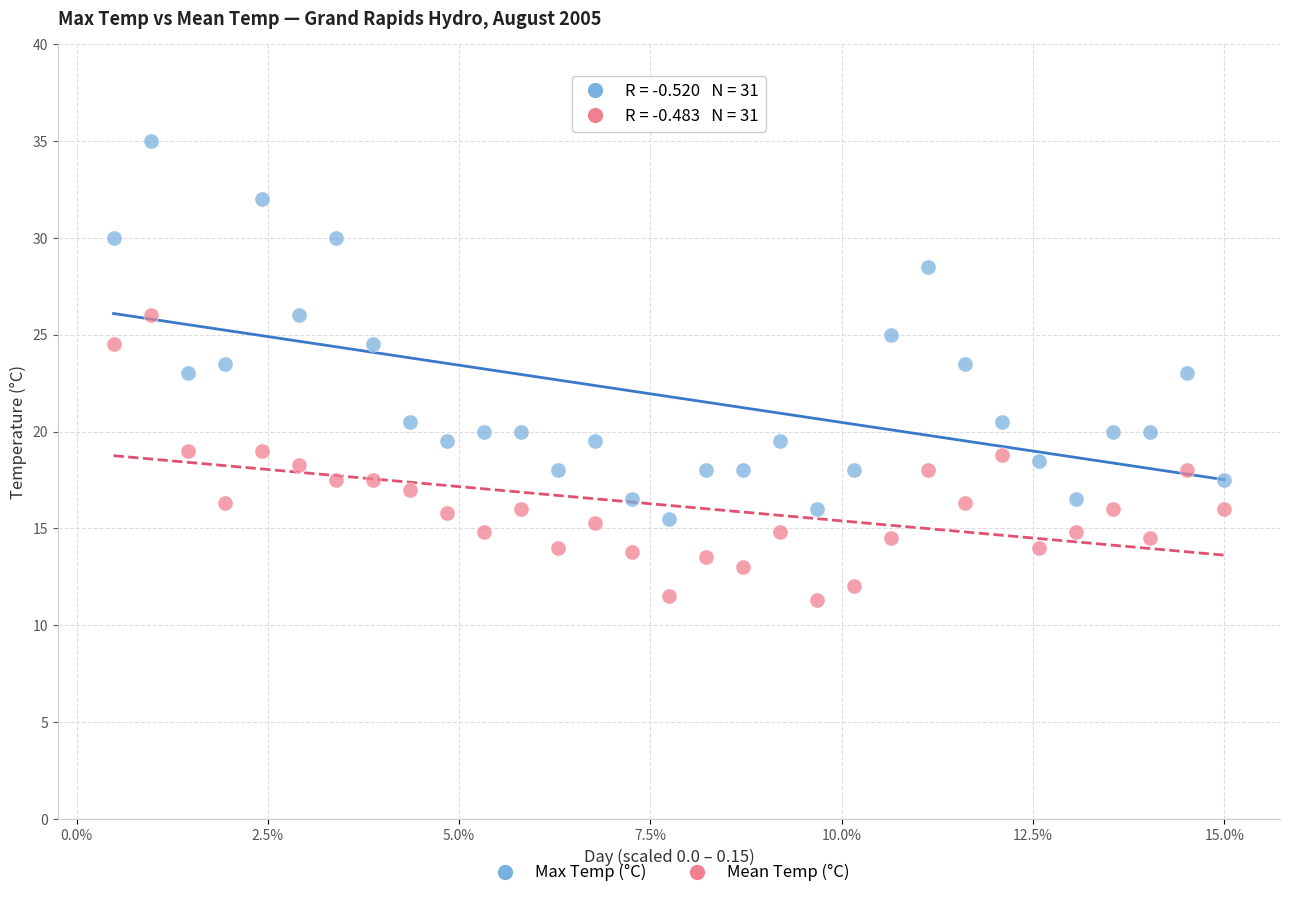

What are all the series names shown in the legend?

Max Temp (°C), Mean Temp (°C)